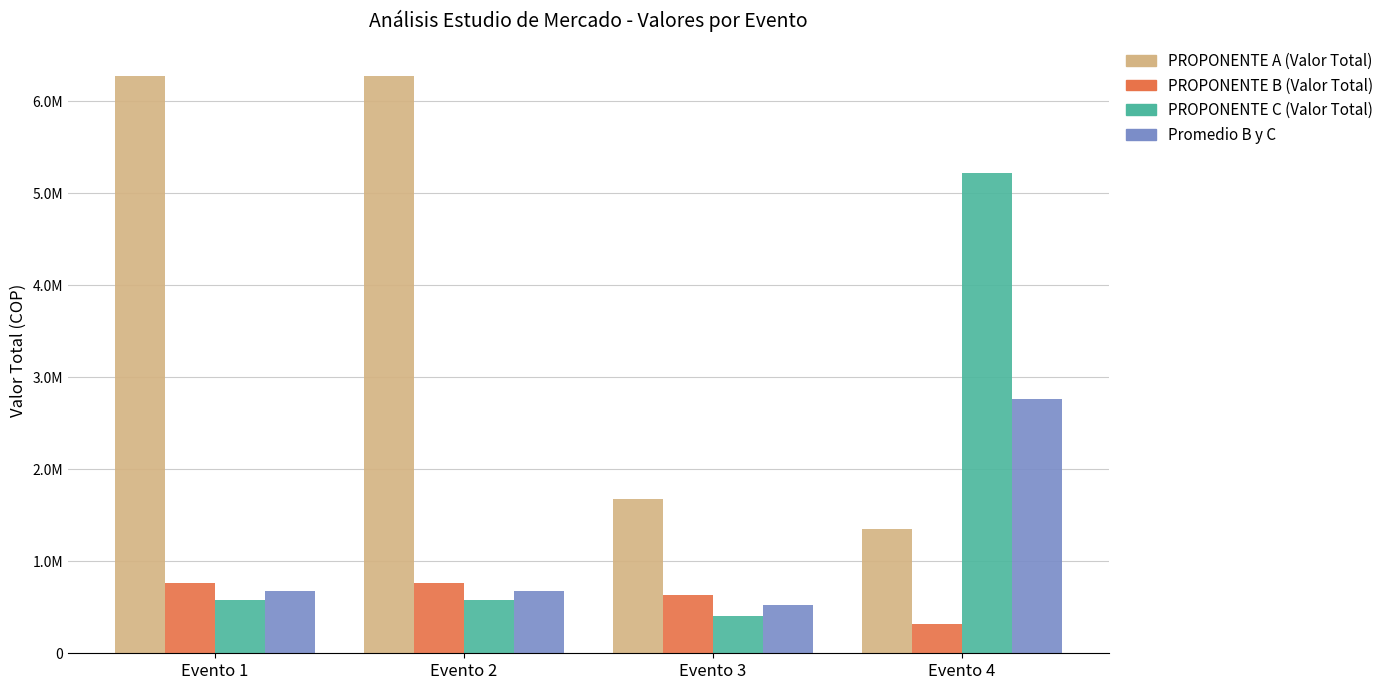

What are all the series names shown in the legend?

PROPONENTE A (Valor Total), PROPONENTE B (Valor Total), PROPONENTE C (Valor Total), Promedio B y C